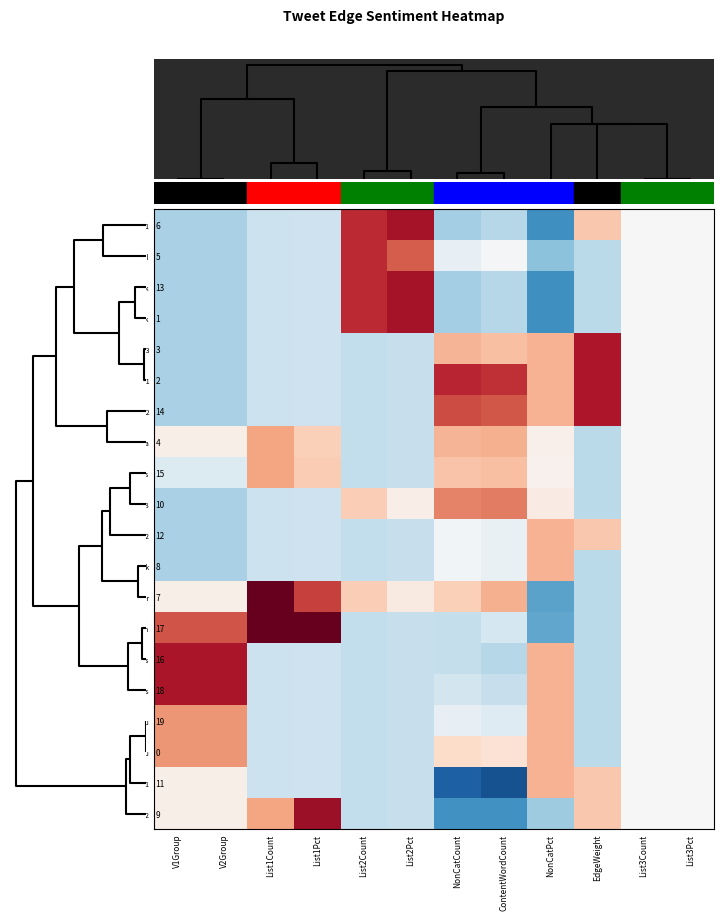

Which series has the largest total across all categories?

learneranduser->learneranduser